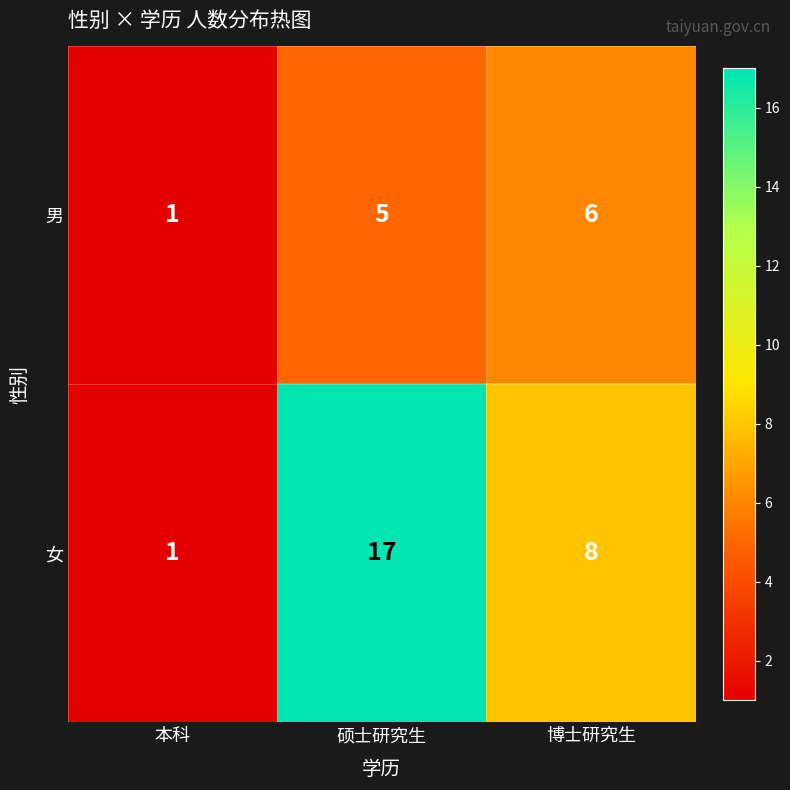

How many distinct data groups are displayed?

2